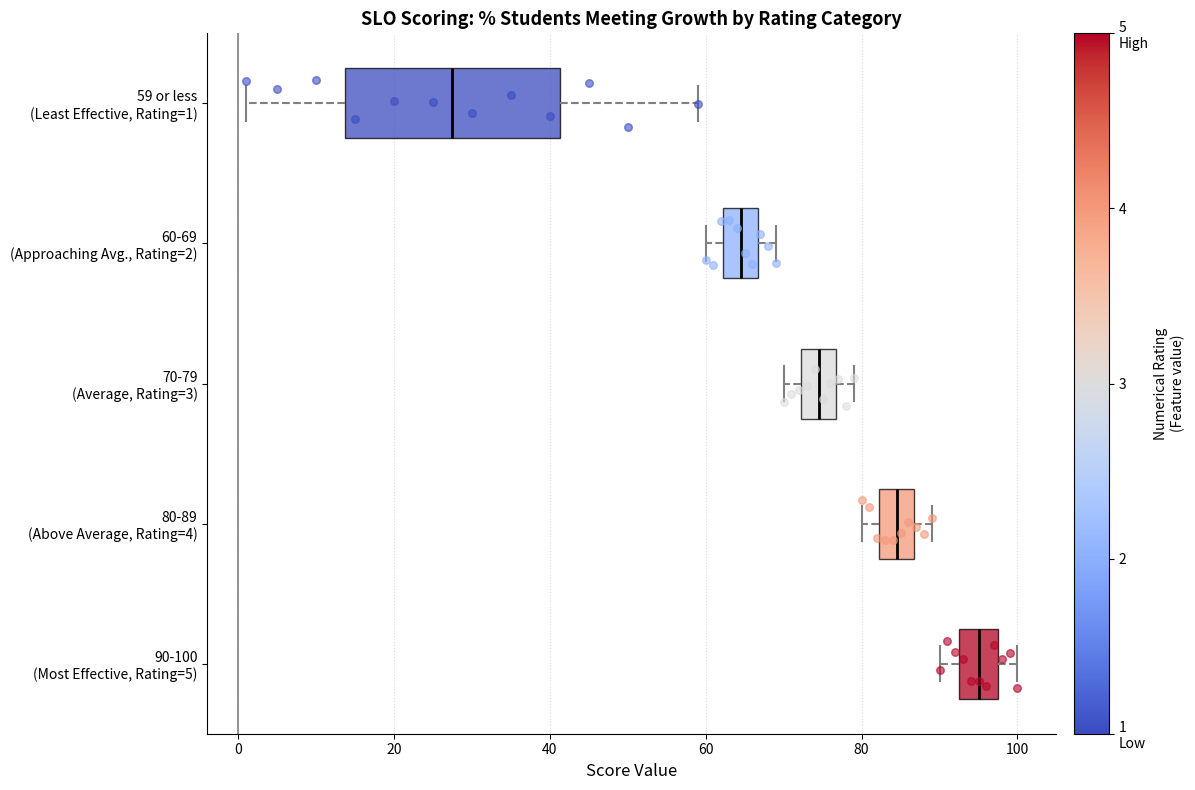

Reading bottom to top, read every box against the x-axis: the position of its median line, the range the box covers, and the ends of its whiskers. The values are not printed on the chart, so give them approximately, as read against the axis.

90-100 (Most Effective, Rating=5): median 96, box 92 to 98, whiskers 90 to 100
80-89 (Above Average, Rating=4): median 84, box 82 to 86, whiskers 80 to 90
70-79 (Average, Rating=3): median 74, box 72 to 76, whiskers 70 to 80
60-69 (Approaching Avg., Rating=2): median 64, box 62 to 66, whiskers 60 to 70
59 or less (Least Effective, Rating=1): median 28, box 14 to 42, whiskers 2 to 60